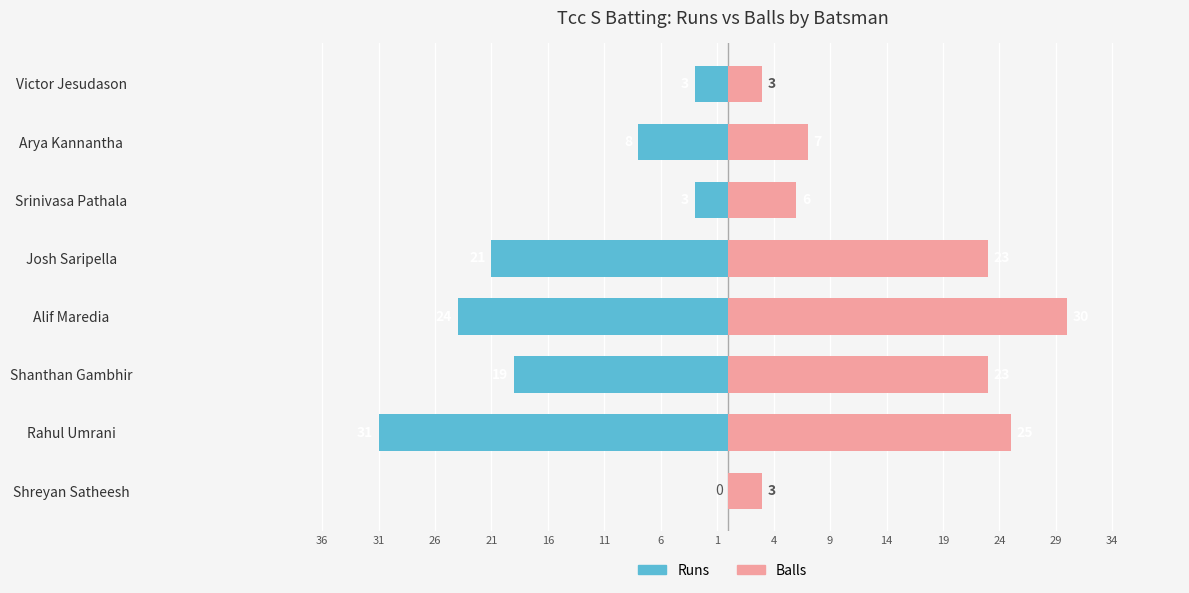

What is the total value across all series at Josh Saripella?

2